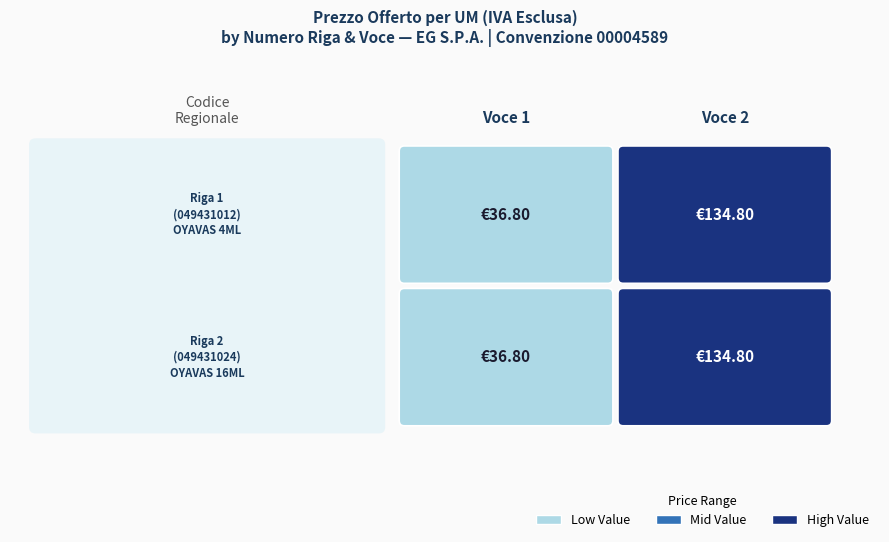

List the labels in order of 049431024 value, largest first.

2, 1